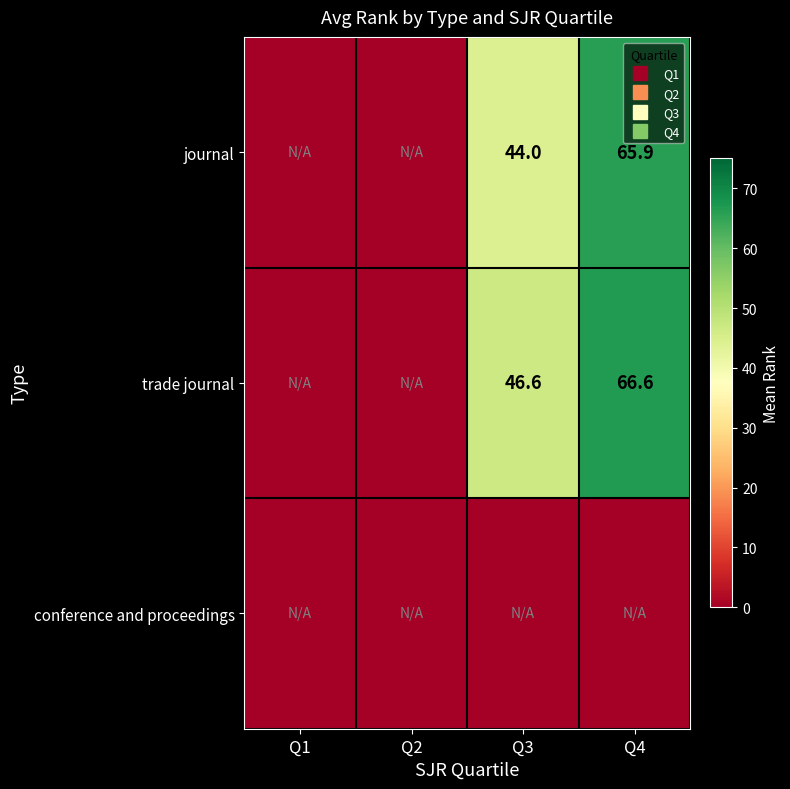

The value of journal at Q4 is 31.1. True or false?

False